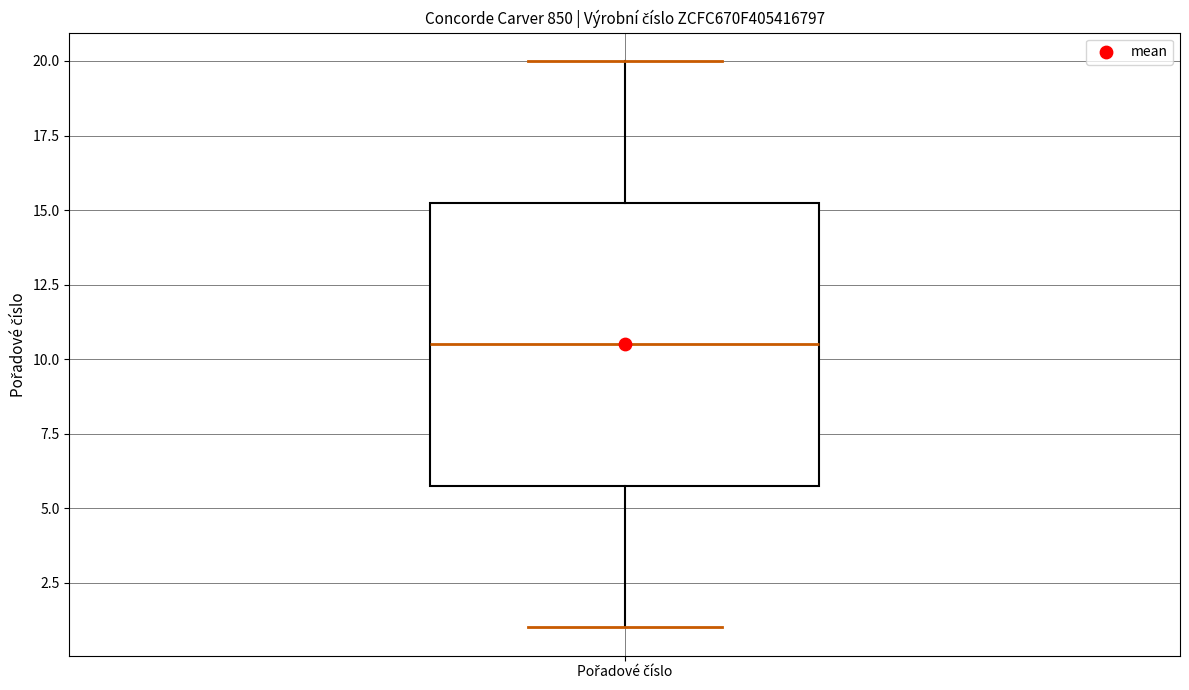

Where does the upper whisker of the box for Pořadové číslo end on the y-axis? The values are not printed on the chart, so give them approximately, as read against the axis.

20.0